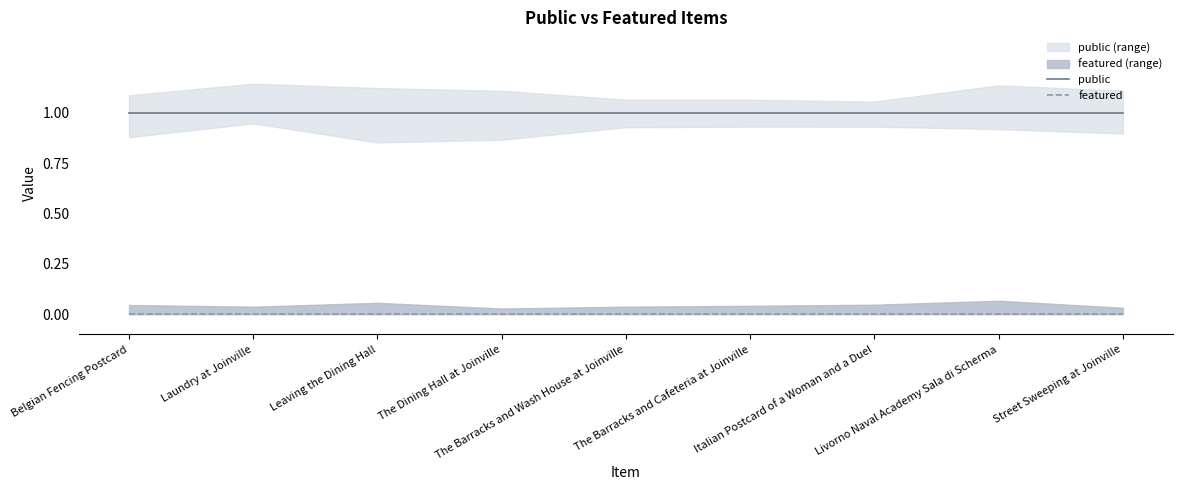

Between Leaving the Dining Hall and Street Sweeping at Joinville, which series saw the biggest shift?

public